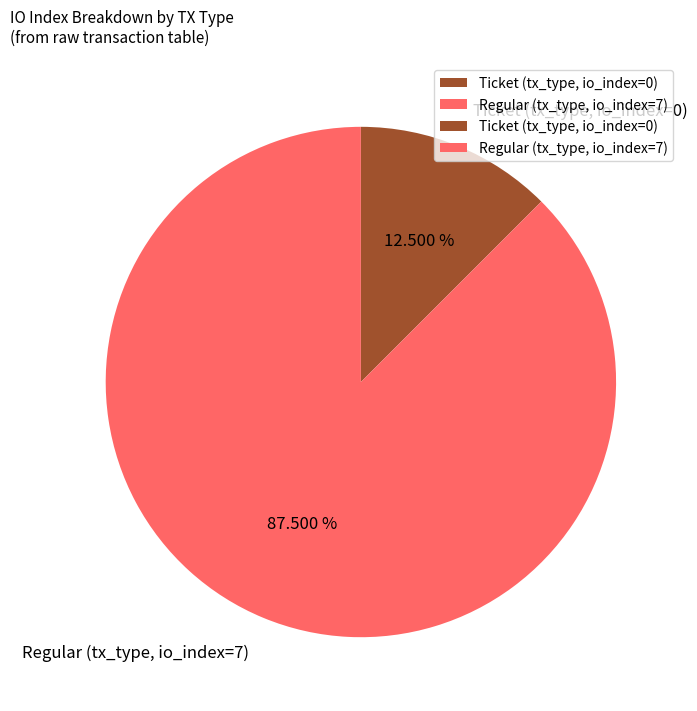

Count the number of slices in the pie.

2